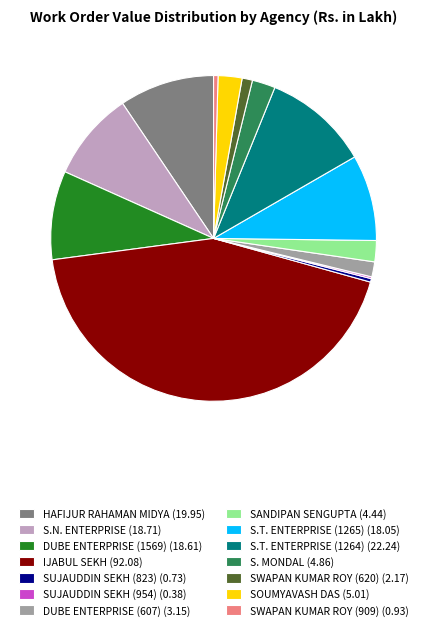

Is it true that SUJAUDDIN SEKH (823) is 0% of the pie?

True